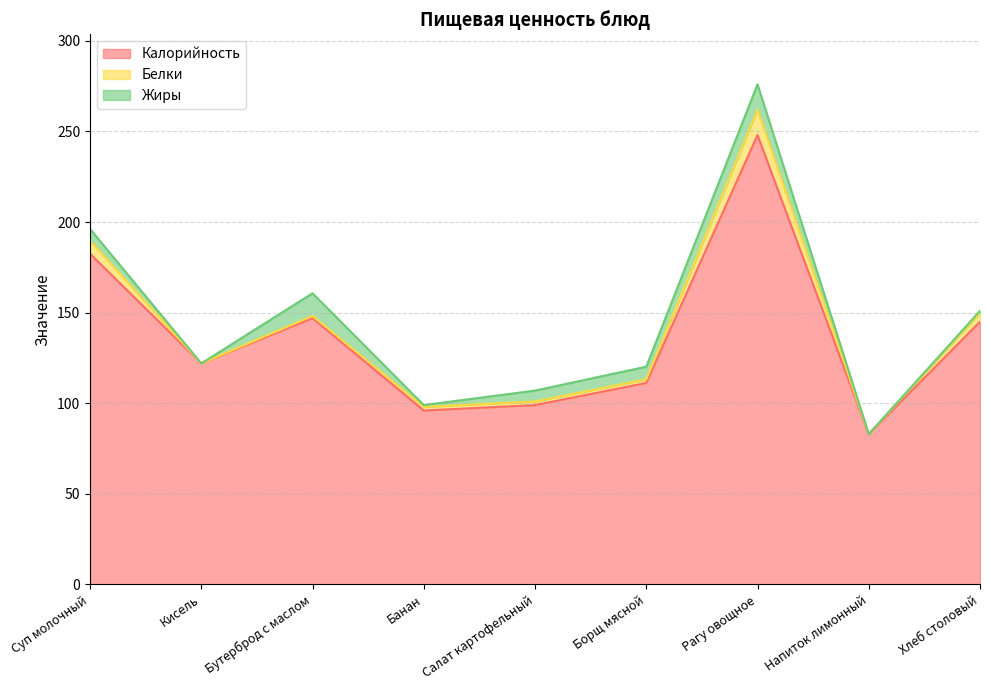

What position from the right is Борщ мясной?

4